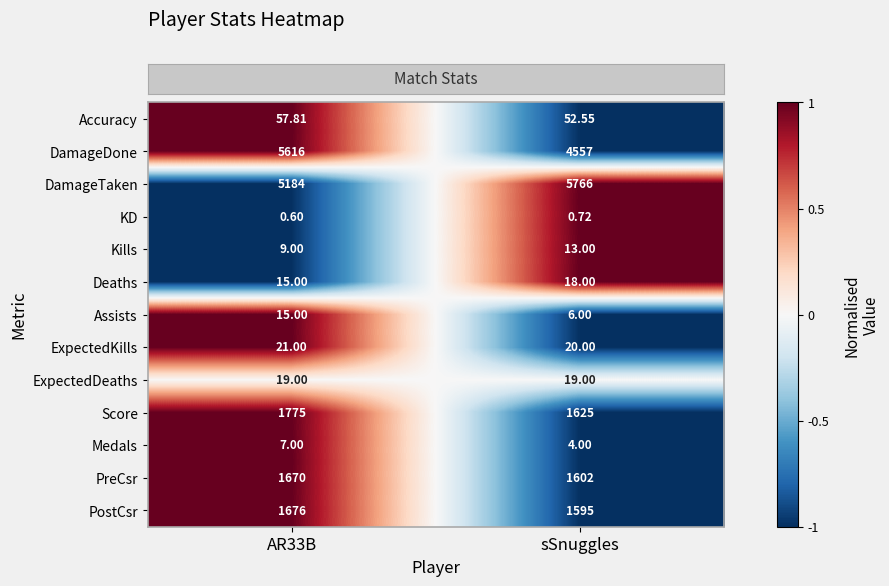

Which series has the largest range (max minus min)?

DamageDone